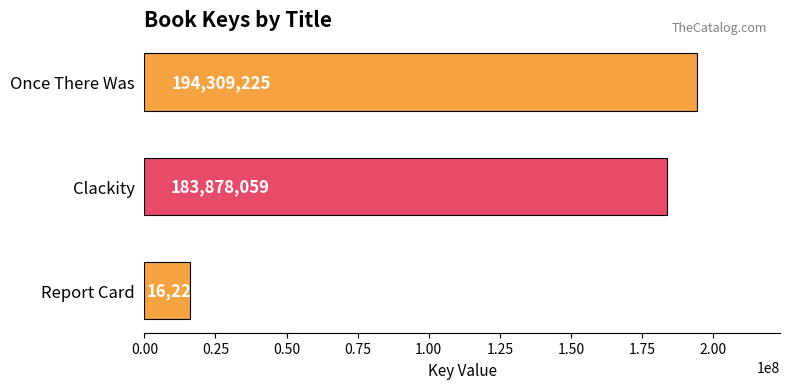

Is it true that the value at Once There Was is 324350487?

False